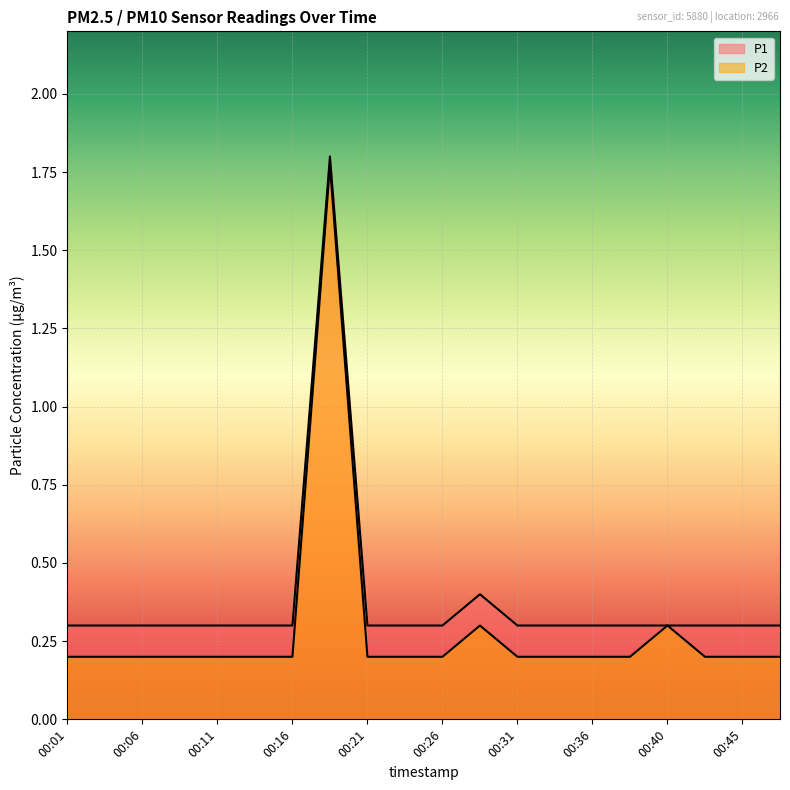

List the labels in order of P1 value, smallest first.

00:01, 00:03, 00:06, 00:08, 00:11, 00:13, 00:16, 00:21, 00:23, 00:26, 00:31, 00:33, 00:36, 00:38, 00:40, 00:43, 00:45, 00:48, 00:28, 00:18